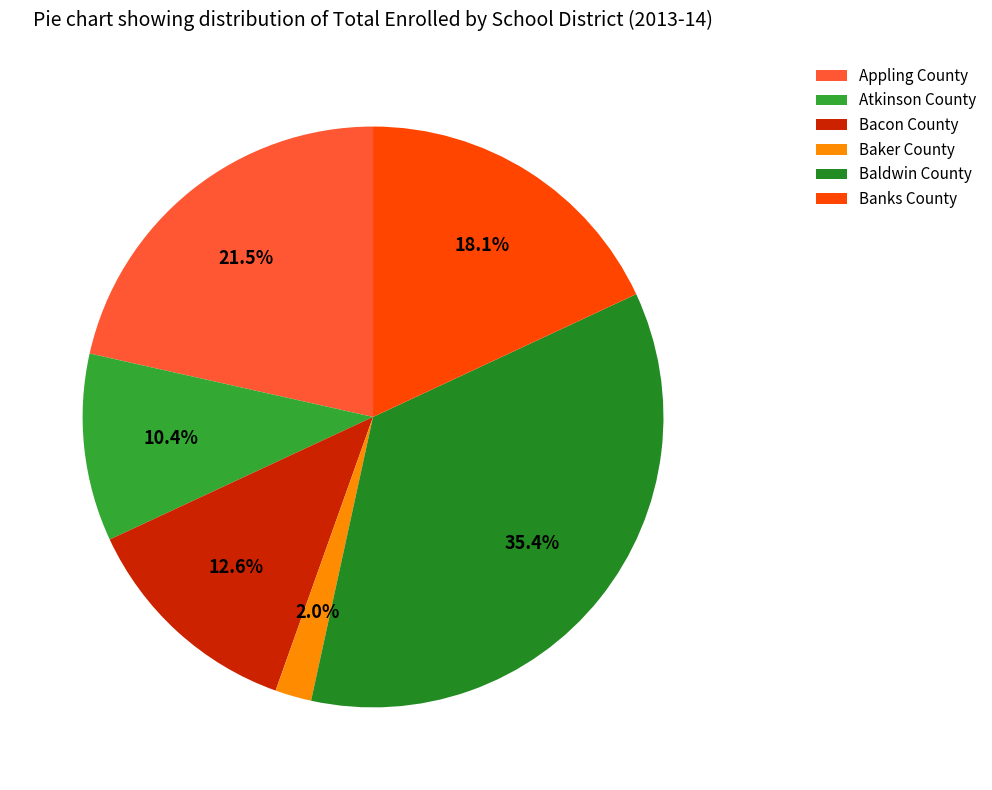

What percentage is the Baker County slice, to the nearest percent?

2%